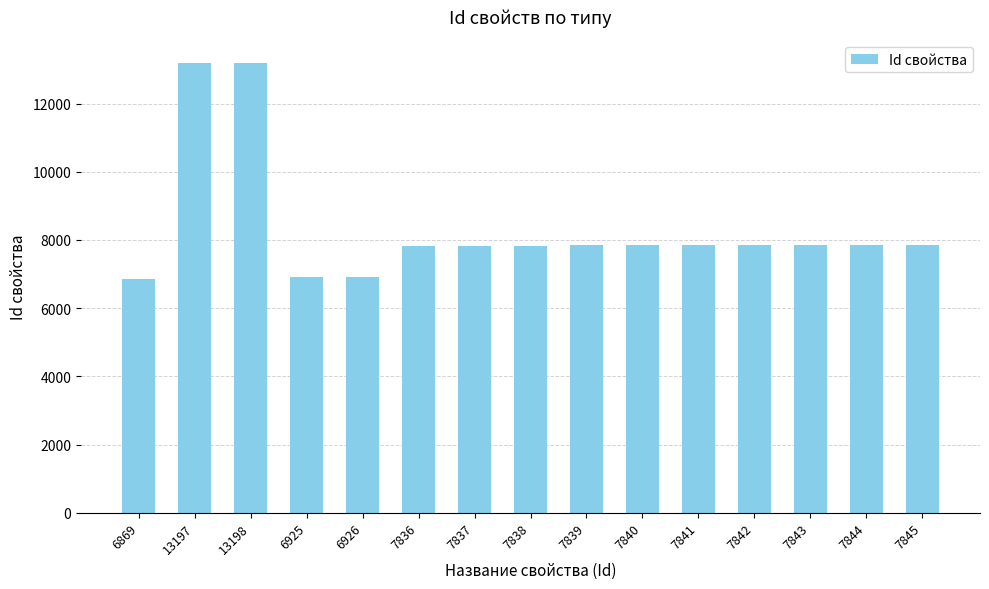

How many data points does each series have?

15